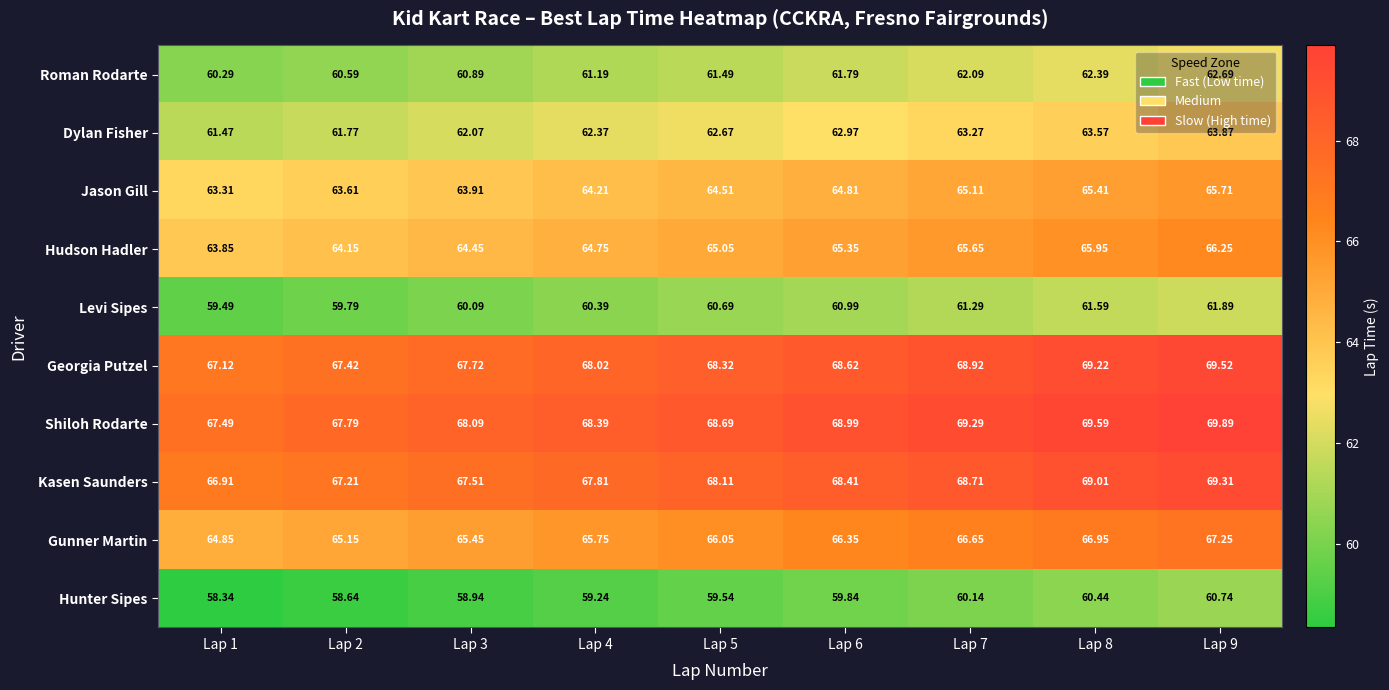

Which series has the largest total across all categories?

Shiloh Rodarte